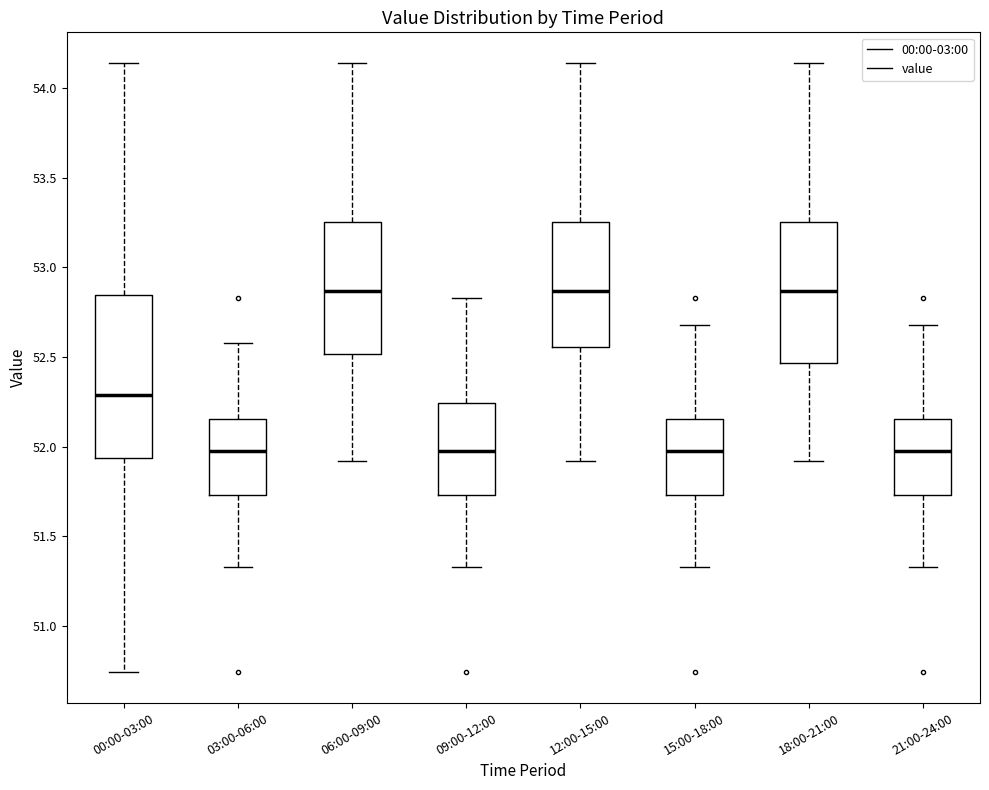

Comparing the boxes themselves (not the whiskers), which one is the tallest?

00:00-03:00